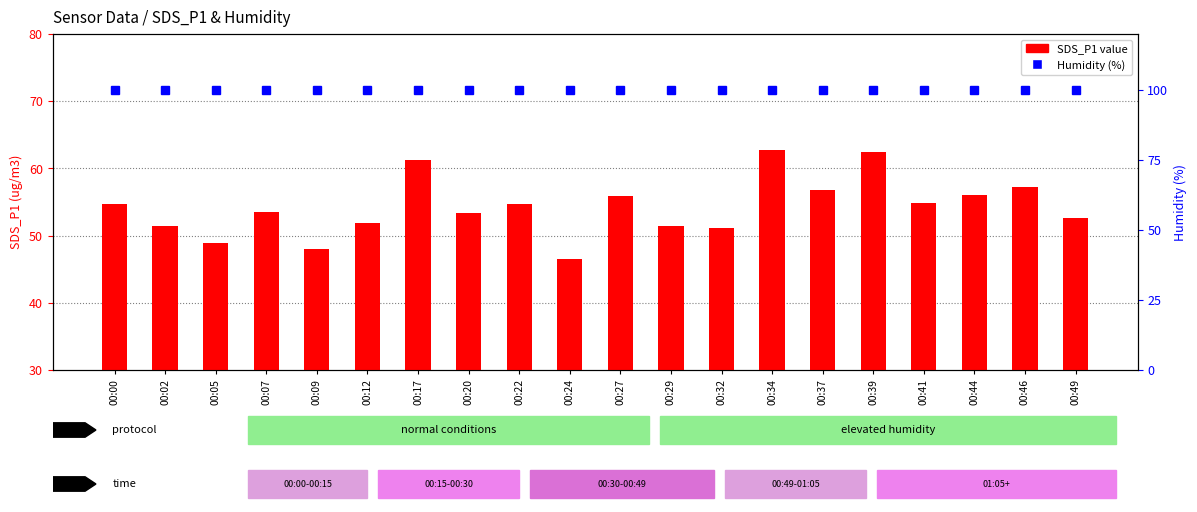

Is the value of Humidity (%) at 00:29 greater than the value of SDS_P1 at 00:29?

Yes